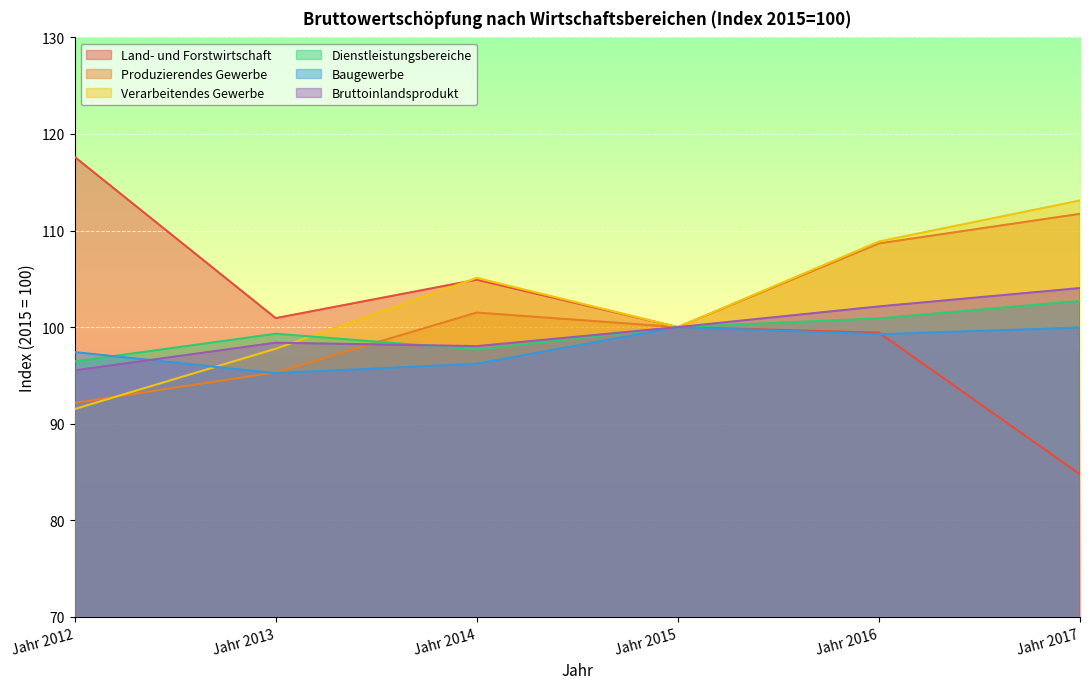

Reading left to right, extract all data points from this chart.

Land- und Forstwirtschaft: 117.6	100.9	104.9	100.0	99.4	84.8
Produzierendes Gewerbe: 92.2	95.3	101.5	100.0	108.7	111.7
Verarbeitendes Gewerbe: 91.5	97.8	105.1	100.0	108.9	113.1
Dienstleistungsbereiche: 96.4	99.3	97.7	100.0	100.9	102.7
Baugewerbe: 97.4	95.2	96.2	100.0	99.3	100.0
Bruttoinlandsprodukt: 95.5	98.4	98.0	100.0	102.1	104.0